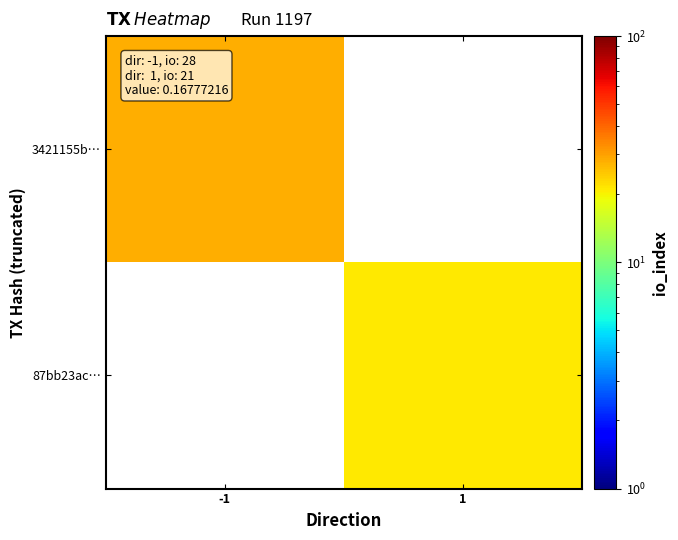

At which category does the chart reach its peak across all series?

-1